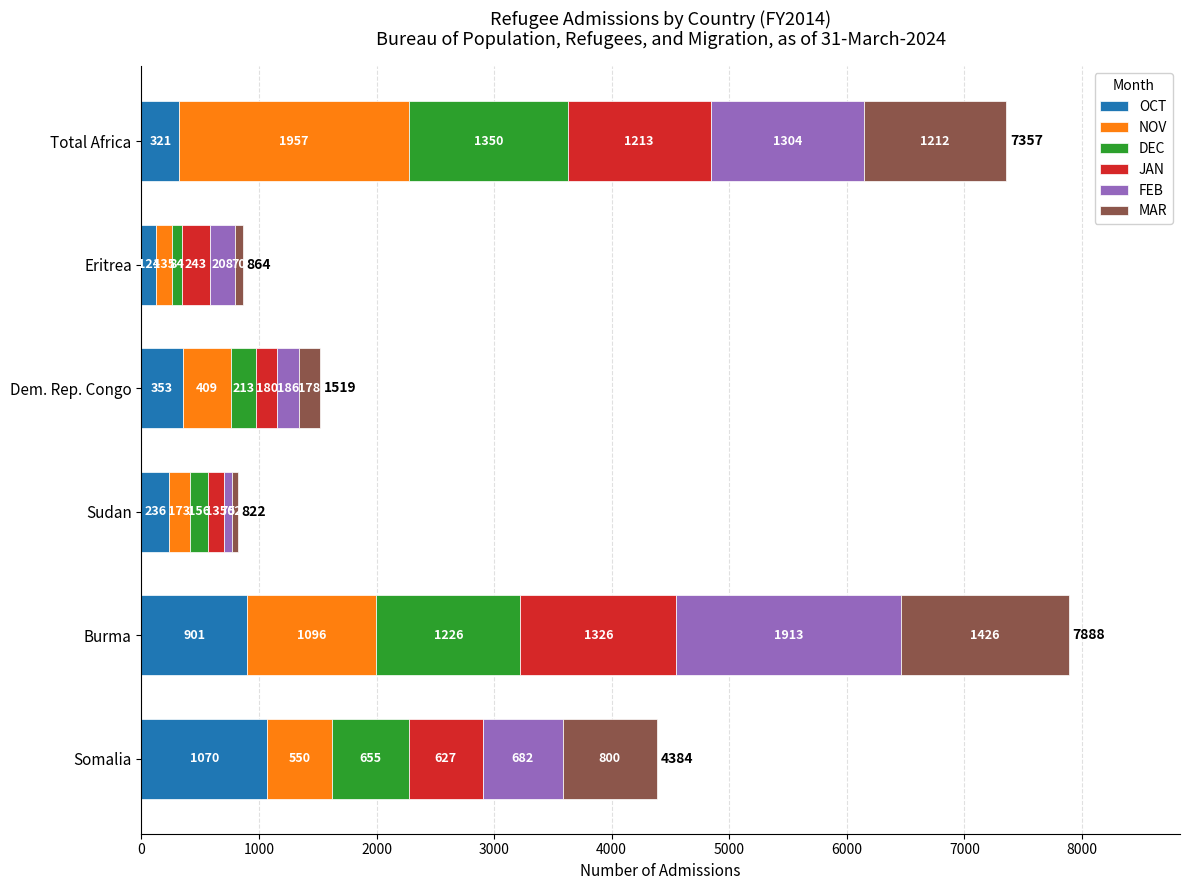

At which label does OCT reach its minimum?

Eritrea